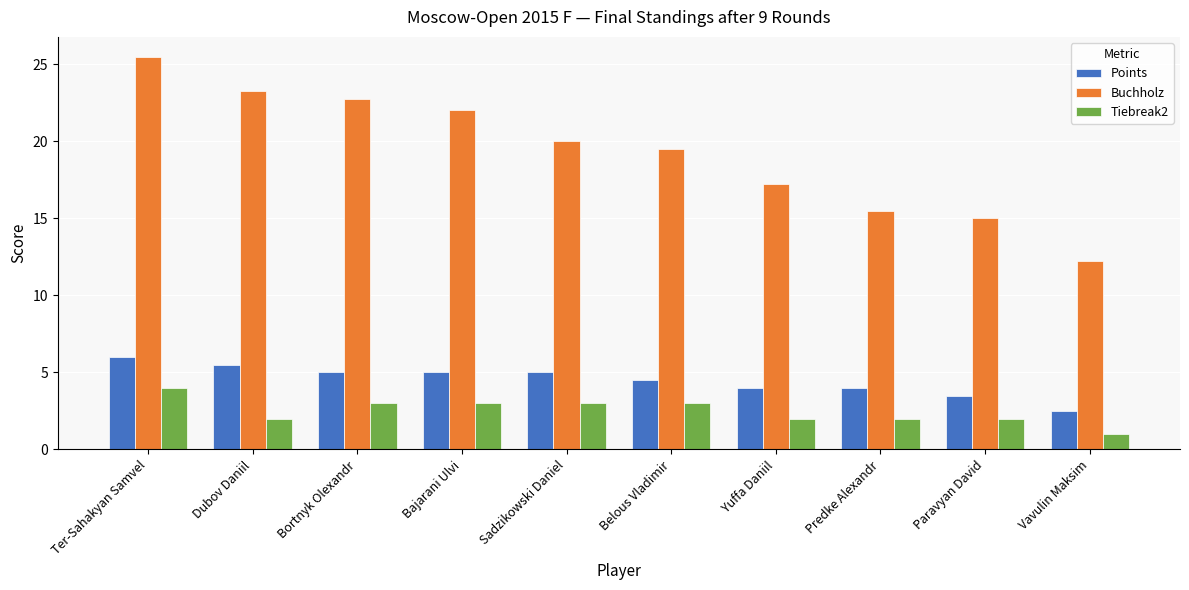

Which series changed the most between Ter-Sahakyan Samvel and Yuffa Daniil?

Buchholz